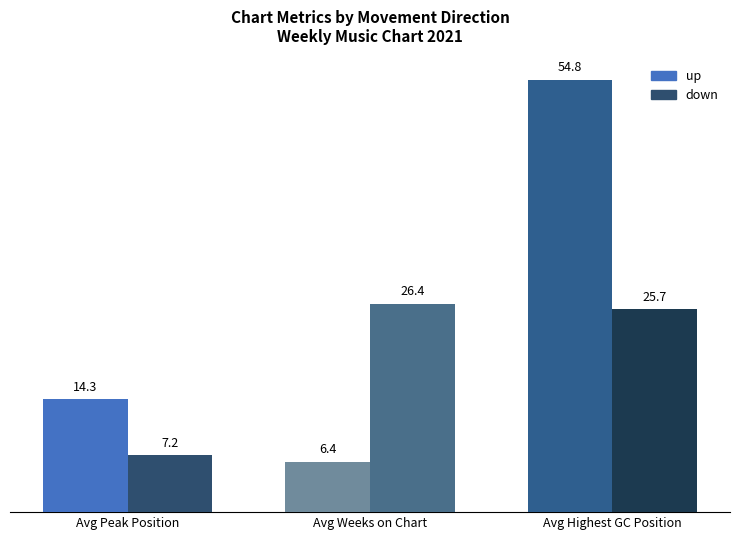

Between Avg Weeks on Chart and Avg Highest GC Position, which series saw the biggest shift?

up